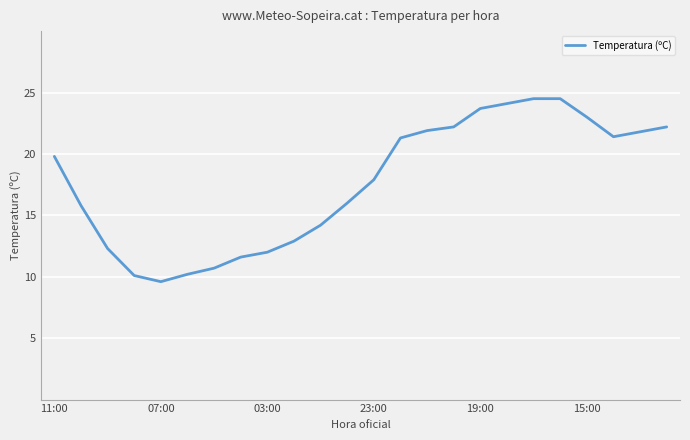

What is the difference between the maximum and minimum values?

14.9